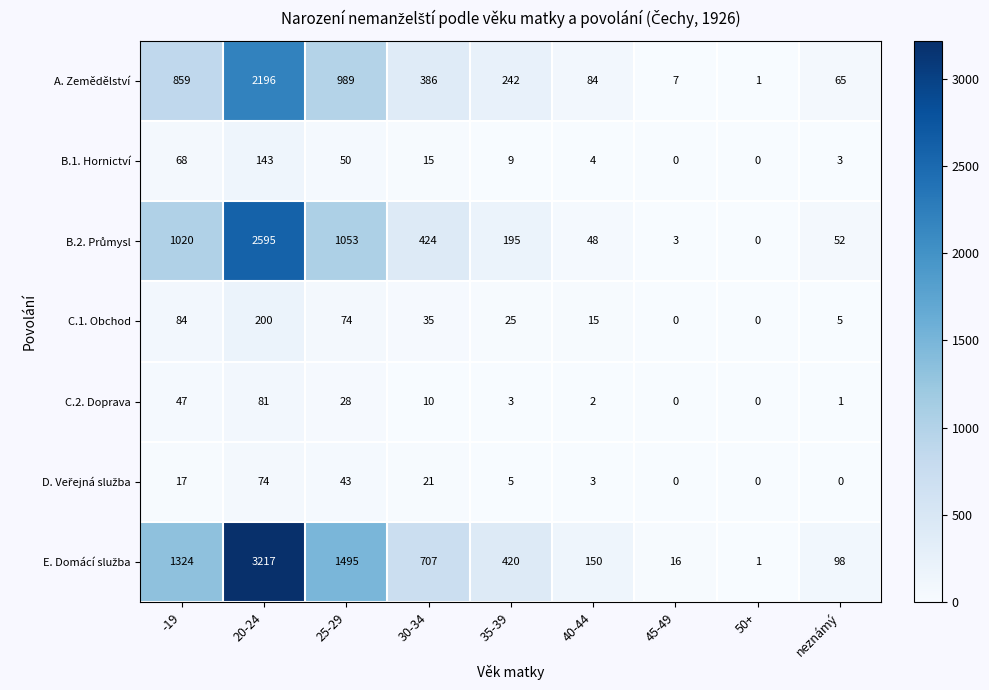

At how many categories does at least one series exceed 461?

4